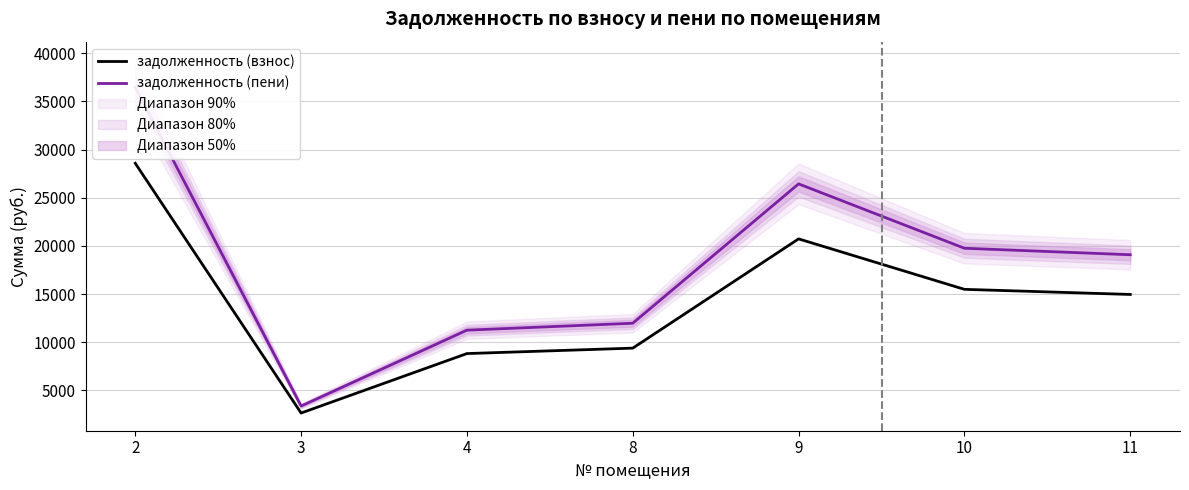

What is the difference between the highest and lowest values at 11?

4121.3